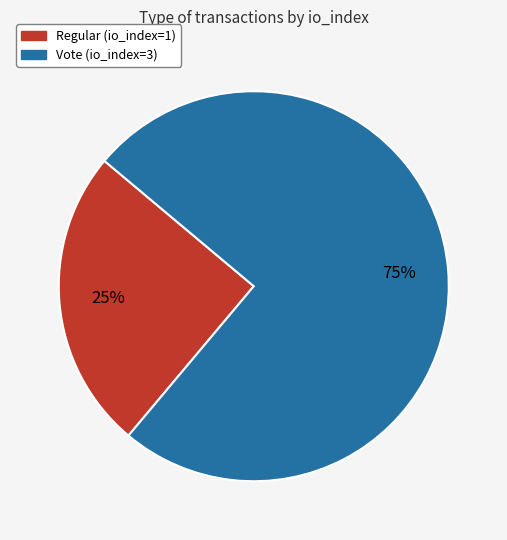

Does any single category account for the majority?

Yes